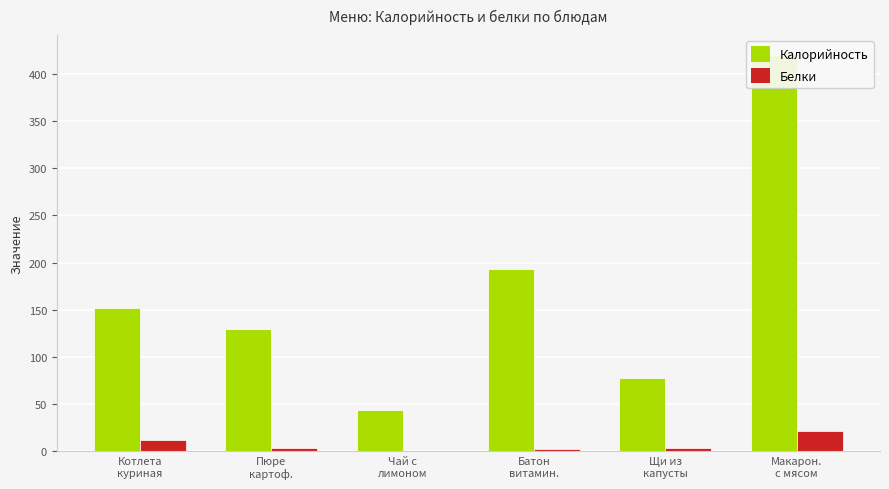

How many bars are there in total?

12